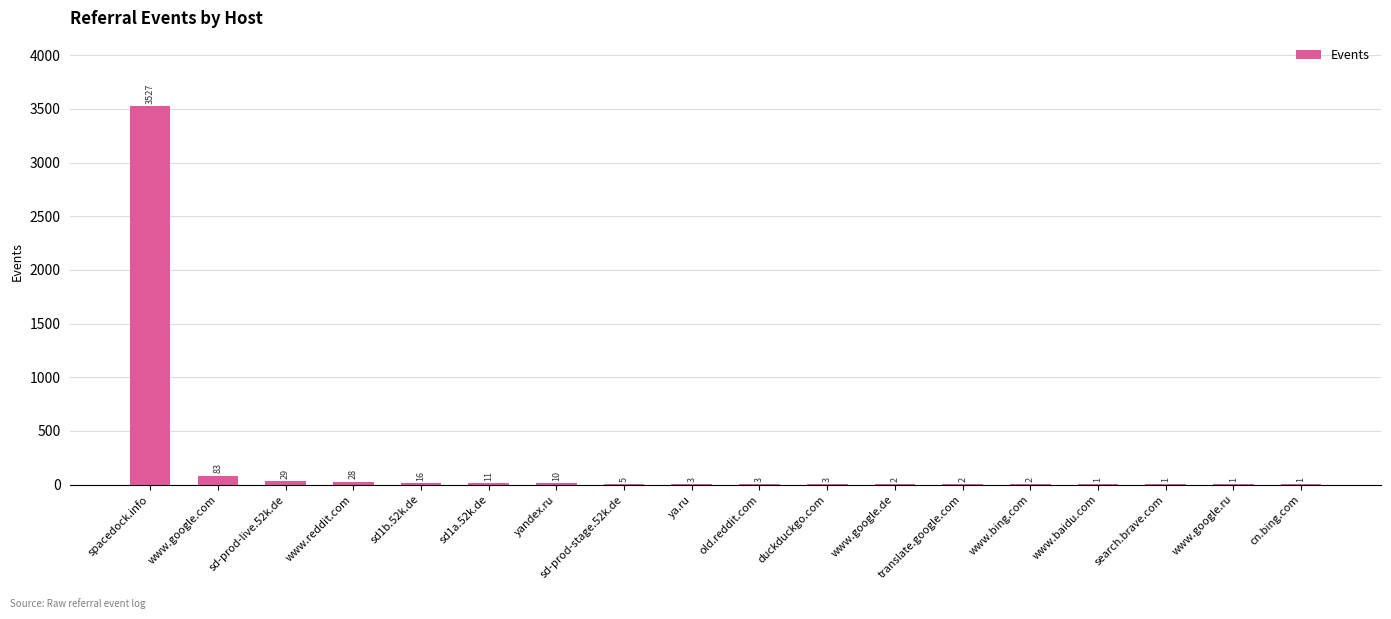

What is the sum of the values at old.reddit.com and www.google.de?

5